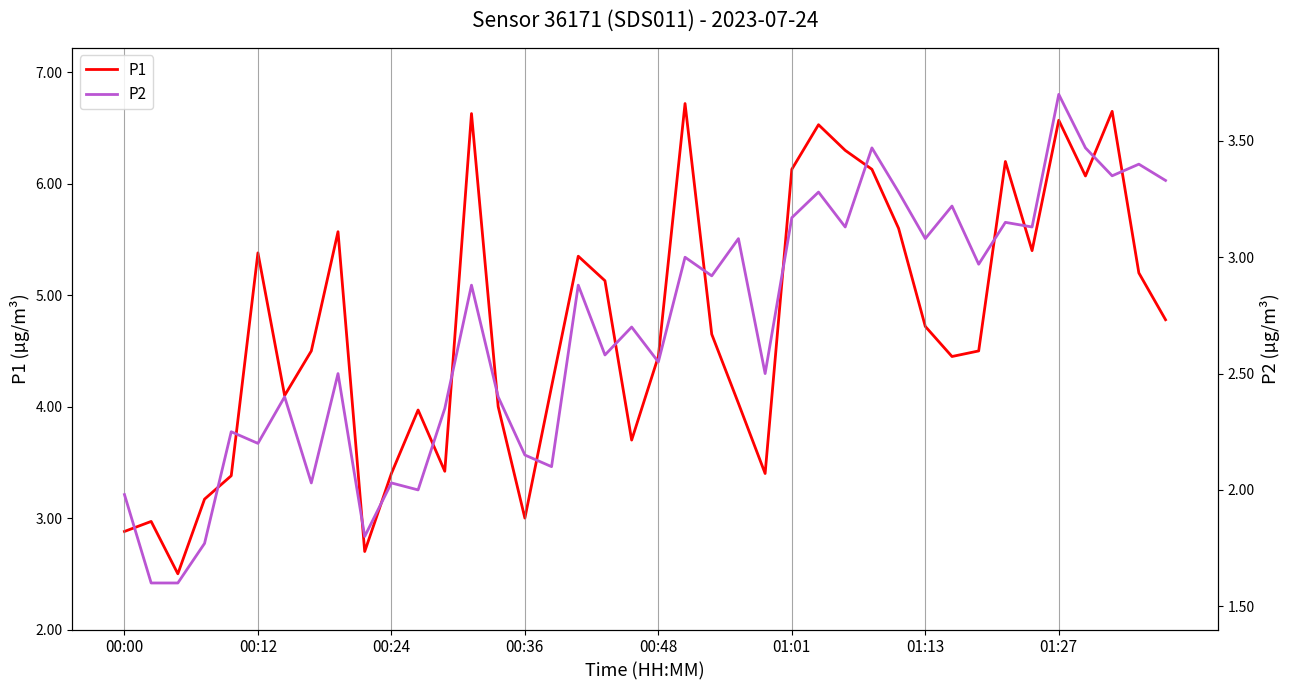

What is the highest value of the P1 series?

6.7